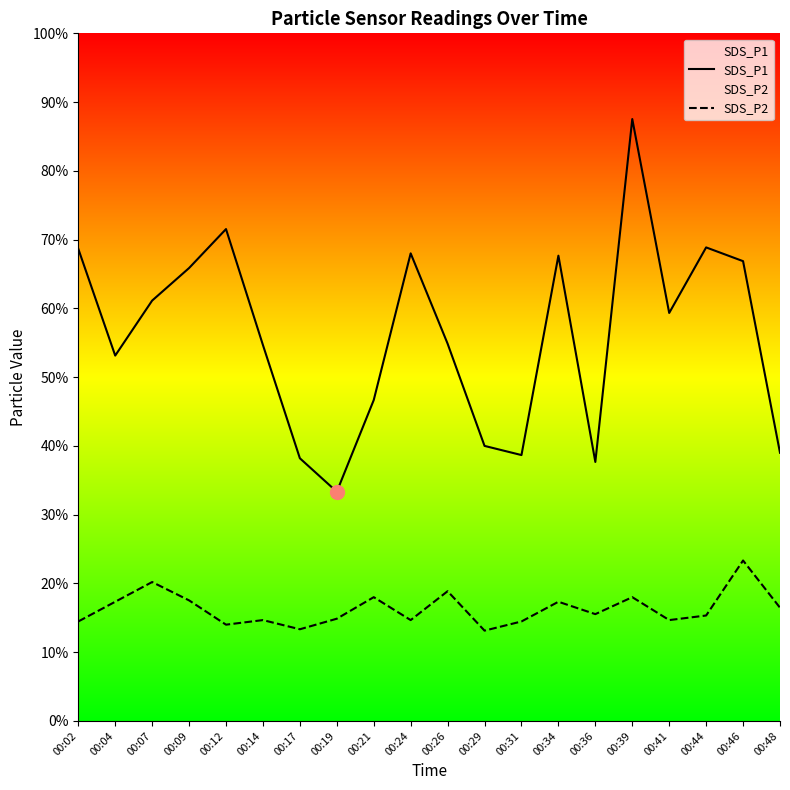

Which series has the largest total across all categories?

SDS_P1